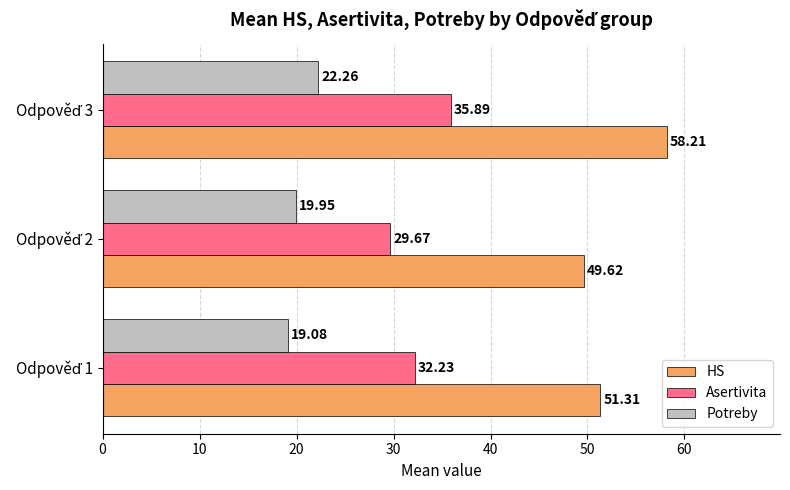

What is the difference between the maximum and minimum values in the Asertivita series?

6.2